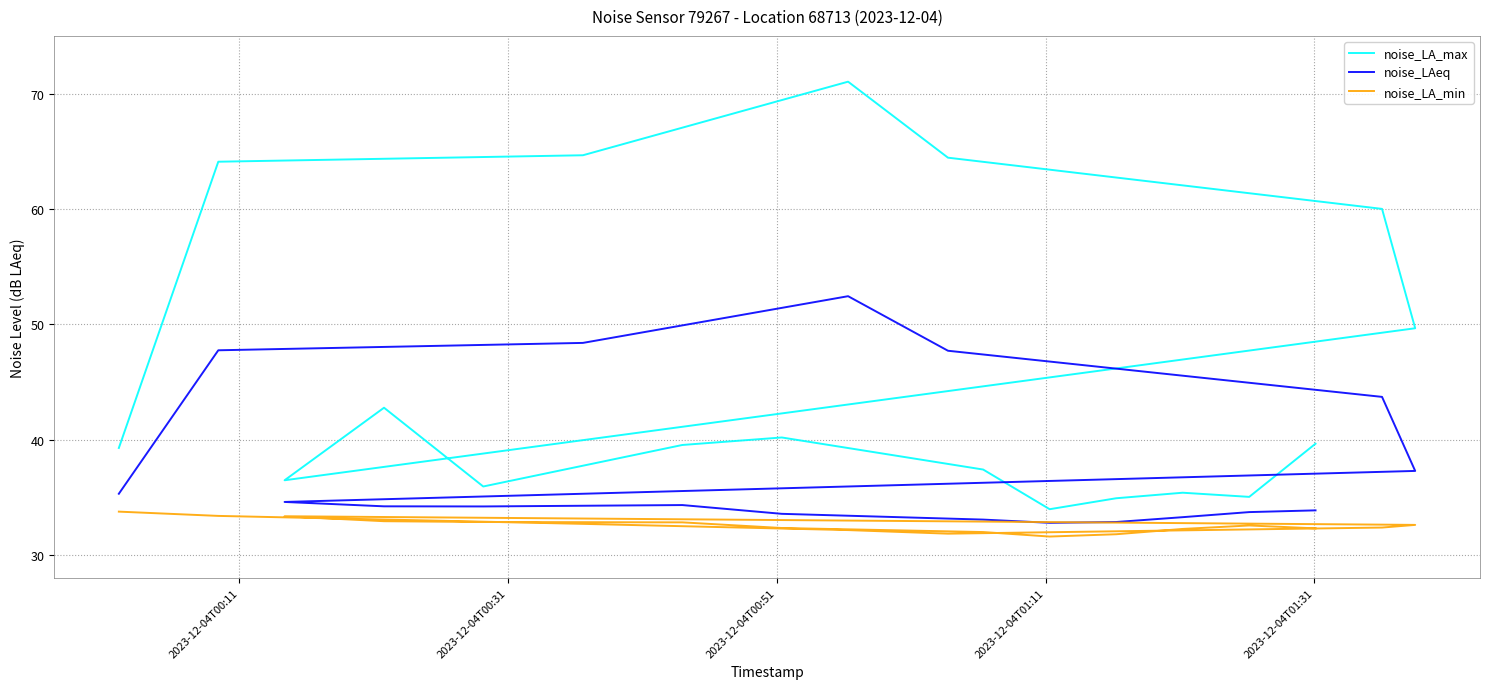

Does the chart display data point markers on the line(s)?

No